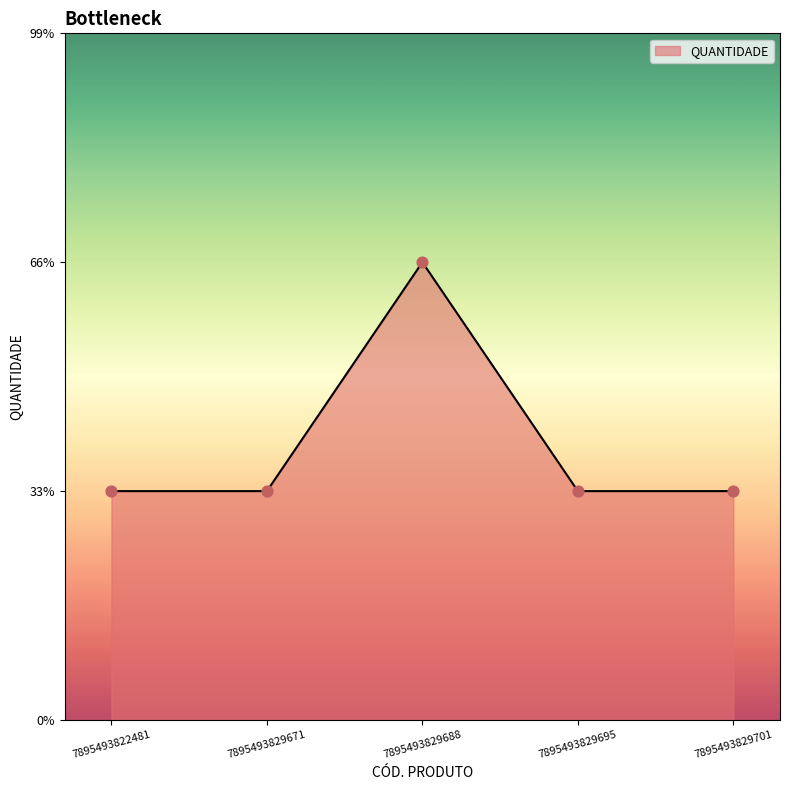

Approximately how many times larger is the value at 7895493829695 compared to 7895493829701?

1.0